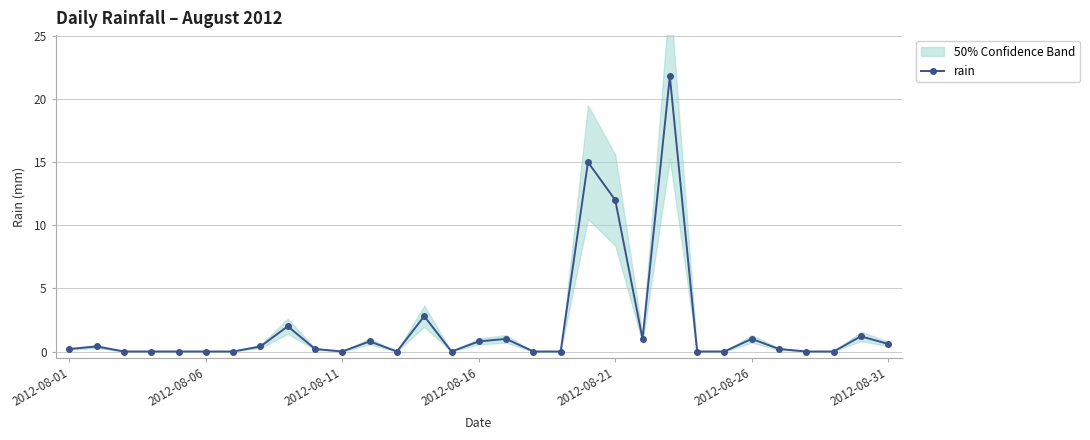

Where is rain nearest to the value 10?

2012-08-21